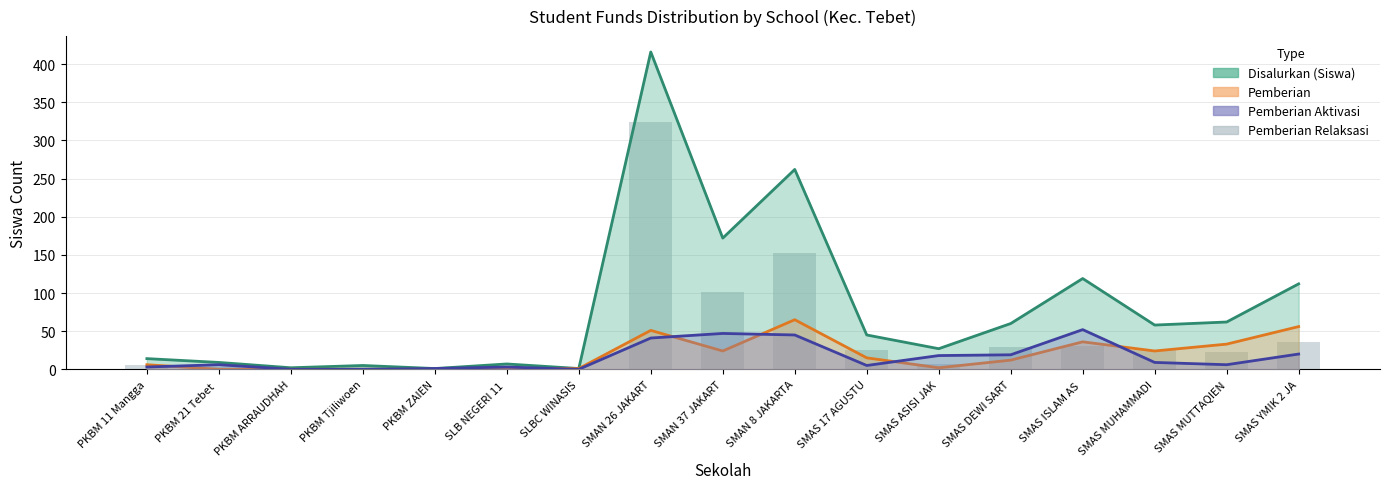

How many data points does each series have?

17